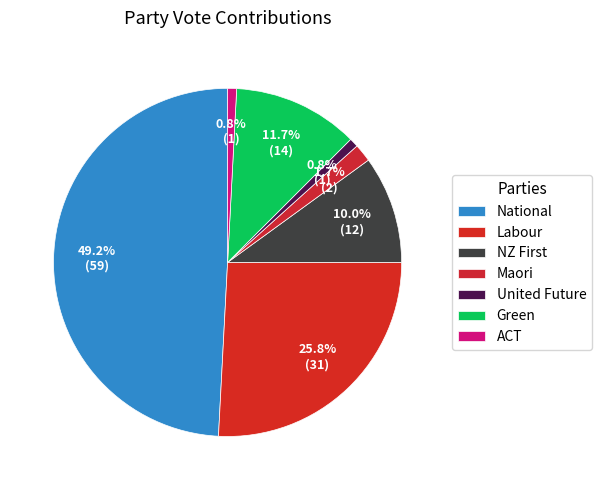

To the nearest percent, what is the average slice percentage?

14%